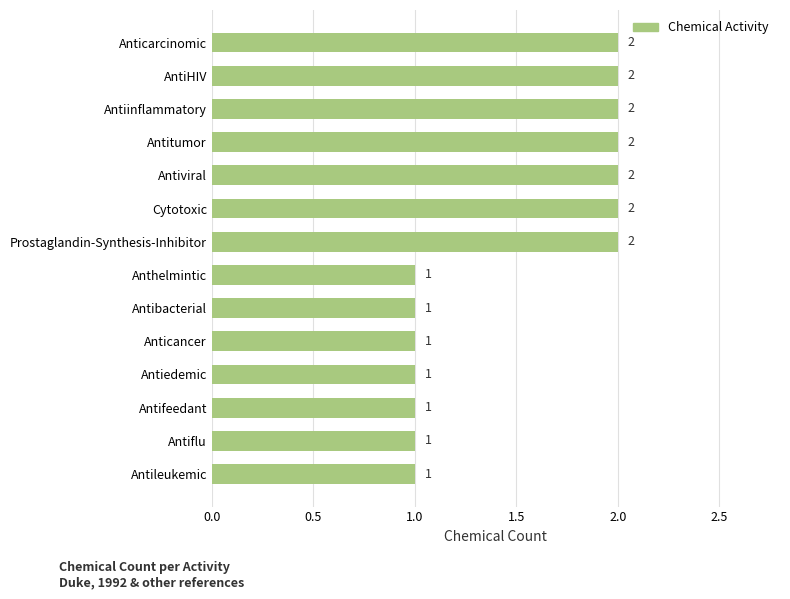

What is the sum of all values?

21